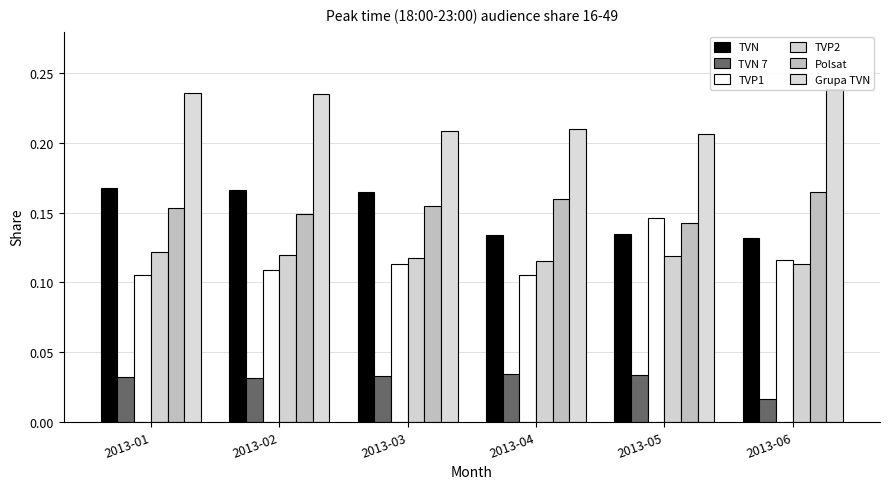

Does the chart contain any negative values?

No